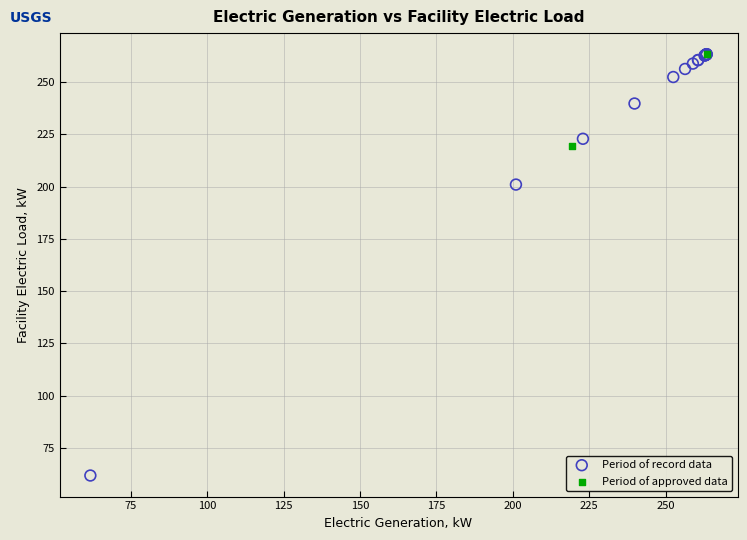

What are all the series names shown in the legend?

Period of record data, Period of approved data